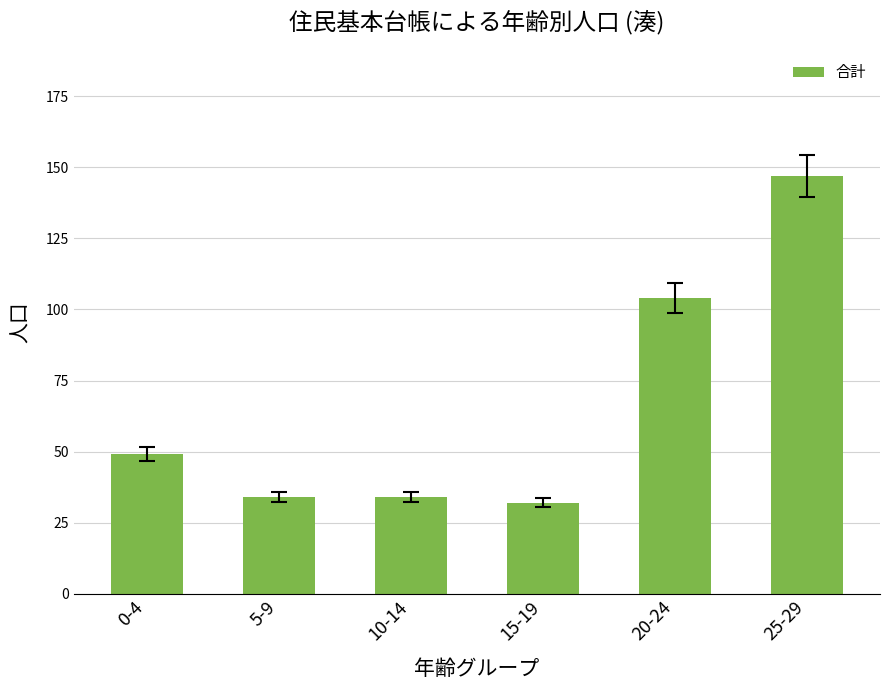

True or false: the data shows 104 at 20-24.

True